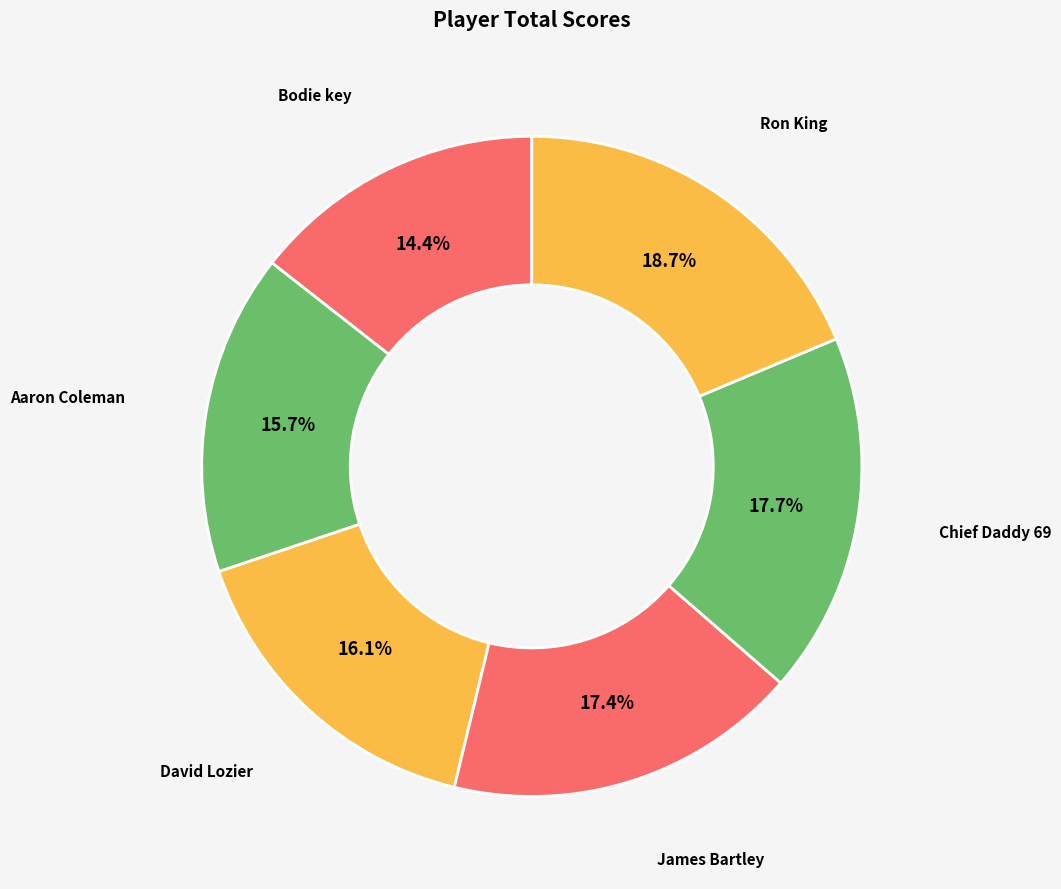

What percentage do Chief Daddy 69 and Bodie key together represent?

32.1%